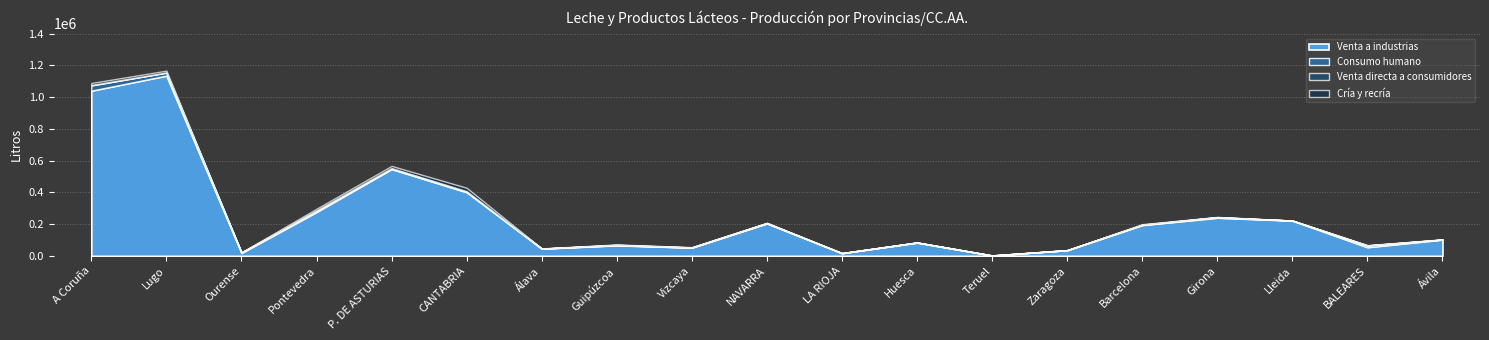

Is the value of Consumo humano at Barcelona greater than the value of Cría y recría at Vizcaya?

No